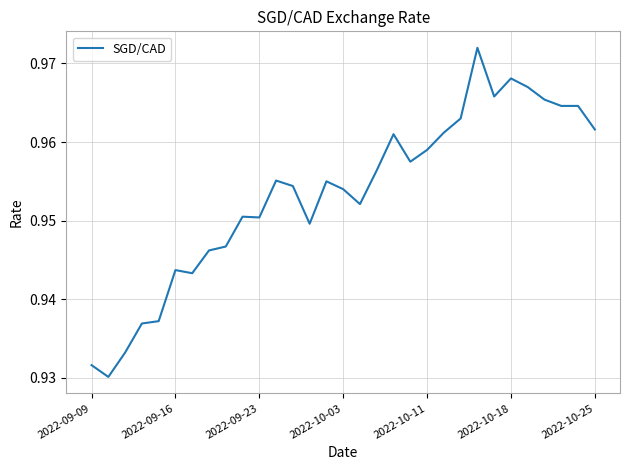

Does the chart have visible grid lines?

Yes